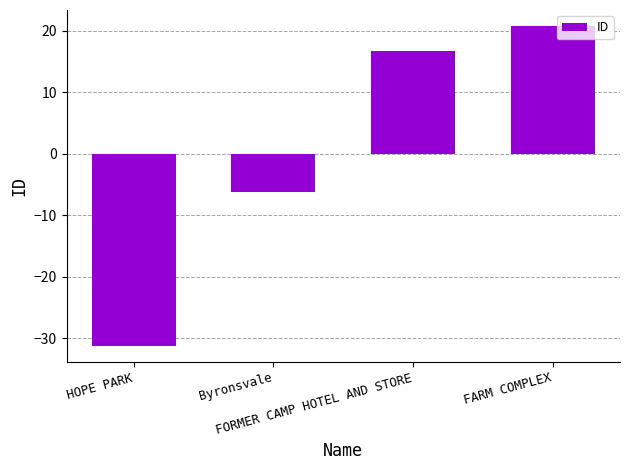

Which category has the highest value across all series?

FARM COMPLEX